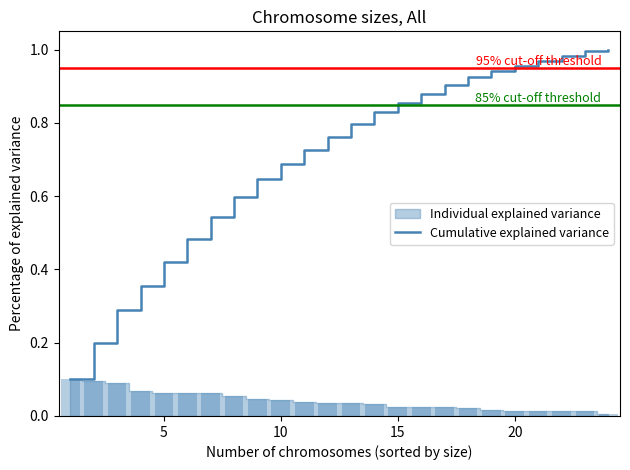

What is the difference between the maximum and second lowest values?

0.8